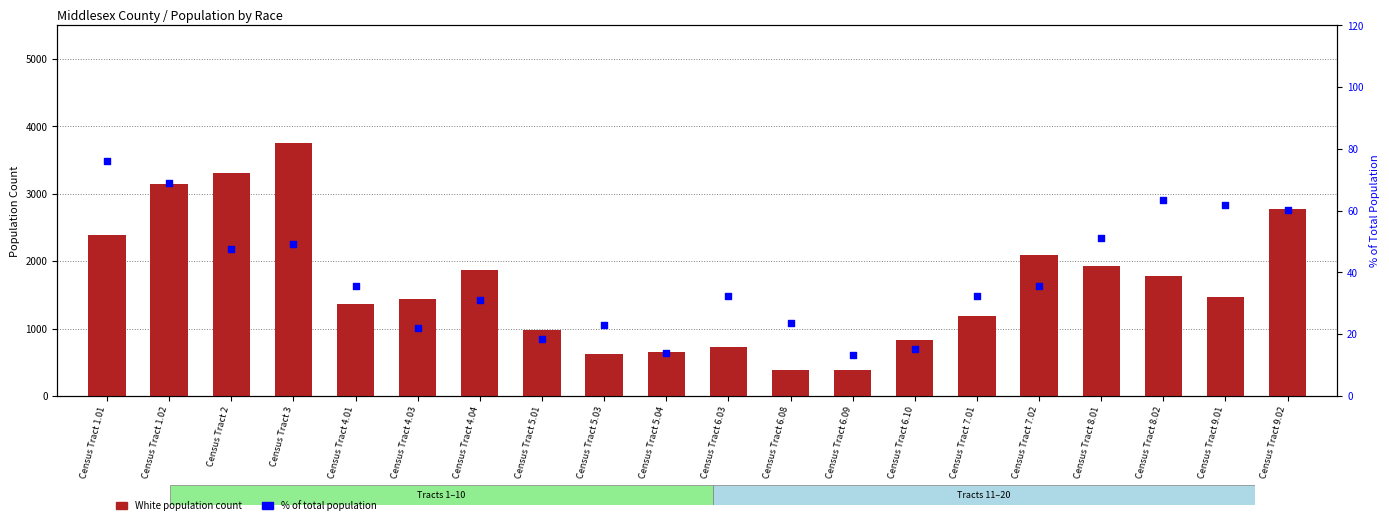

At how many categories does at least one series exceed 1497?

9